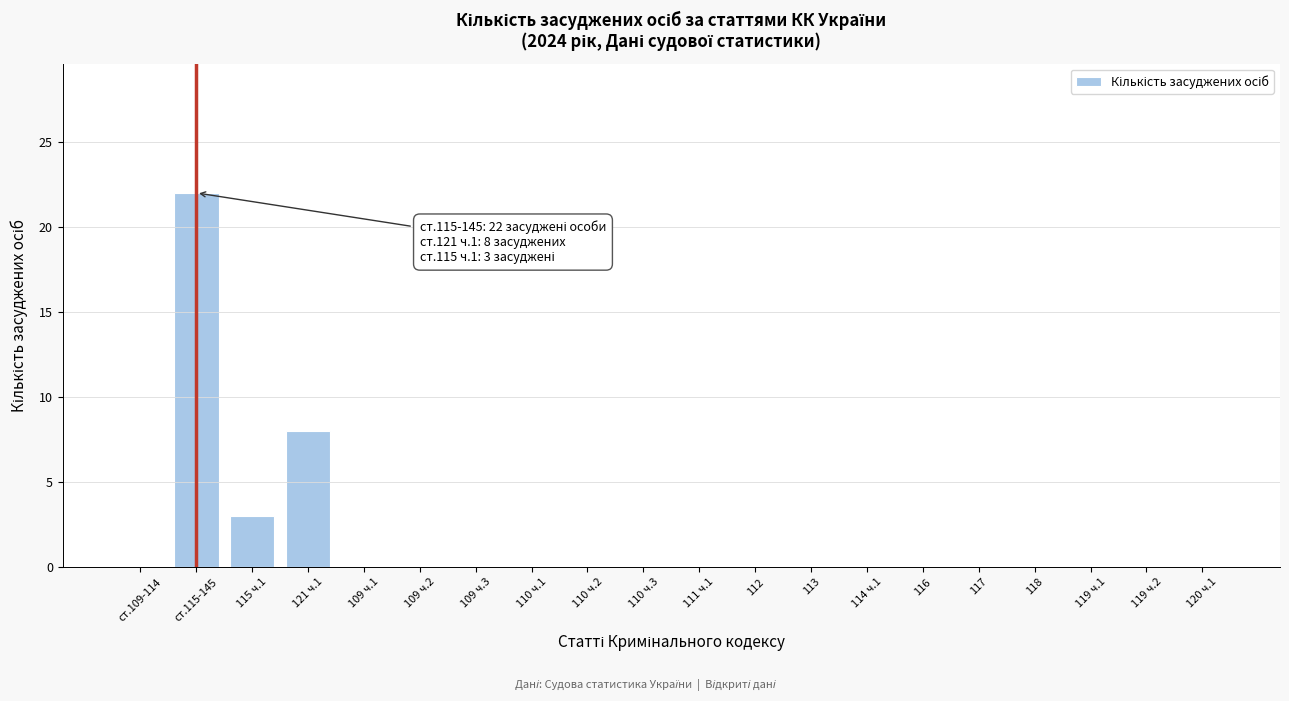

Reading left to right, extract all data points from this chart.

ст.109-114=0	ст.115-145=22	115 ч.1=3	121 ч.1=8	109 ч.1=0	109 ч.2=0	109 ч.3=0	110 ч.1=0	110 ч.2=0	110 ч.3=0	111 ч.1=0	112=0	113=0	114 ч.1=0	116=0	117=0	118=0	119 ч.1=0	119 ч.2=0	120 ч.1=0